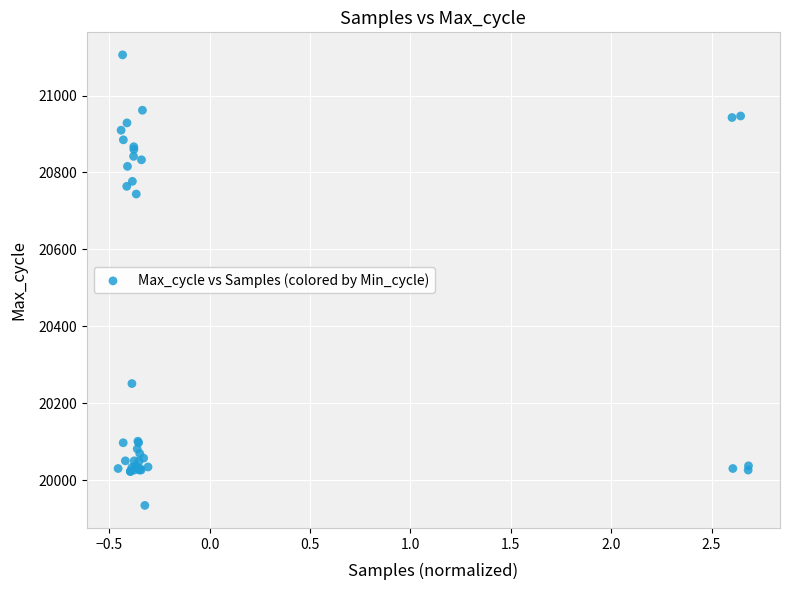

What Y value in the scatter plot is closest to 20520?

20744